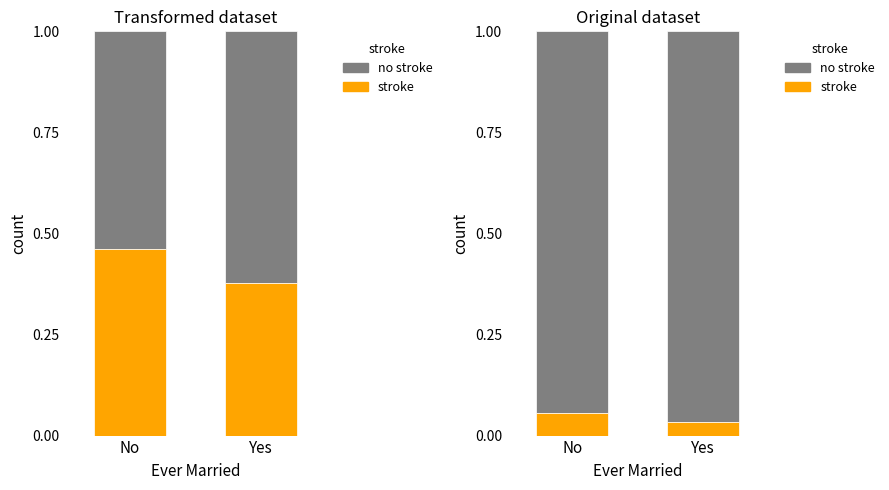

How many bars are there in total?

4